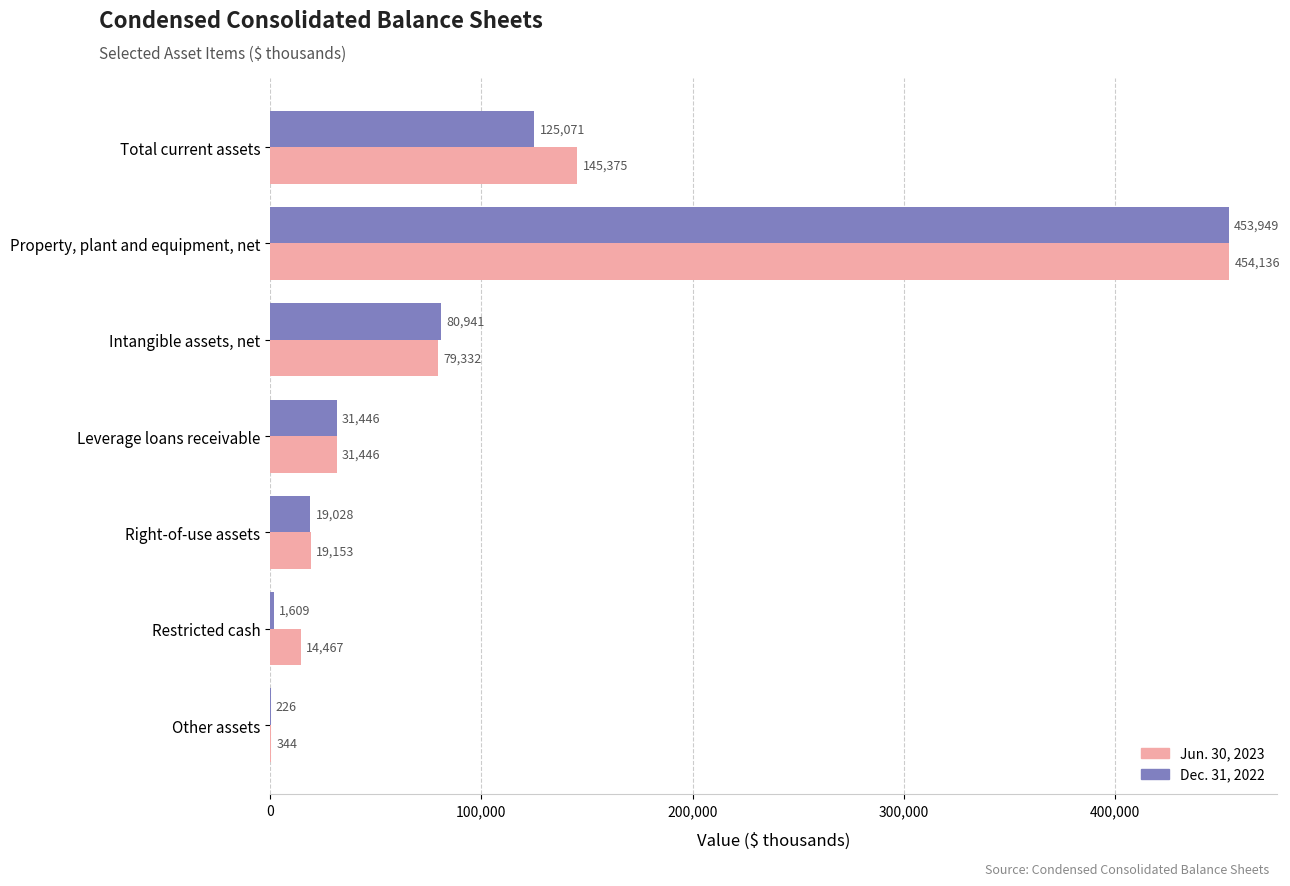

Between Leverage loans receivable and Other assets, which series saw the biggest shift?

Dec. 31, 2022